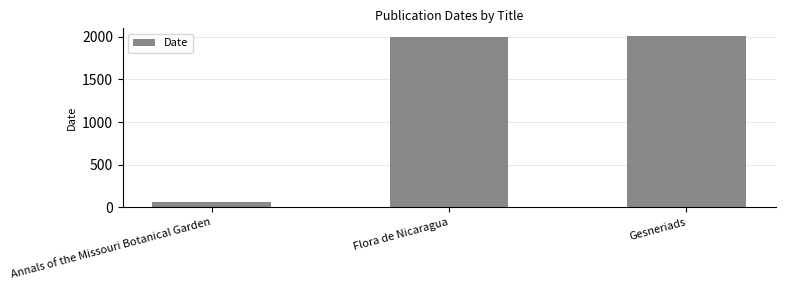

What is the label of the 2nd bar from the left?

Flora de Nicaragua